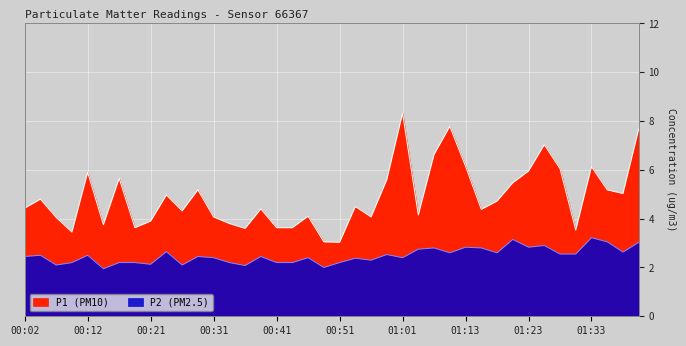

What is the value of the P2 point at the 33rd from the left?

2.8